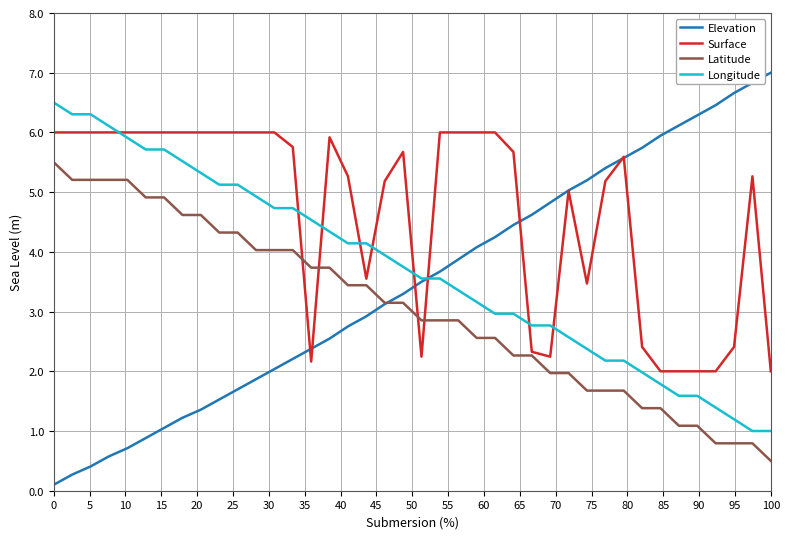

True or false: Surface and Elevation intersect in this chart.

True